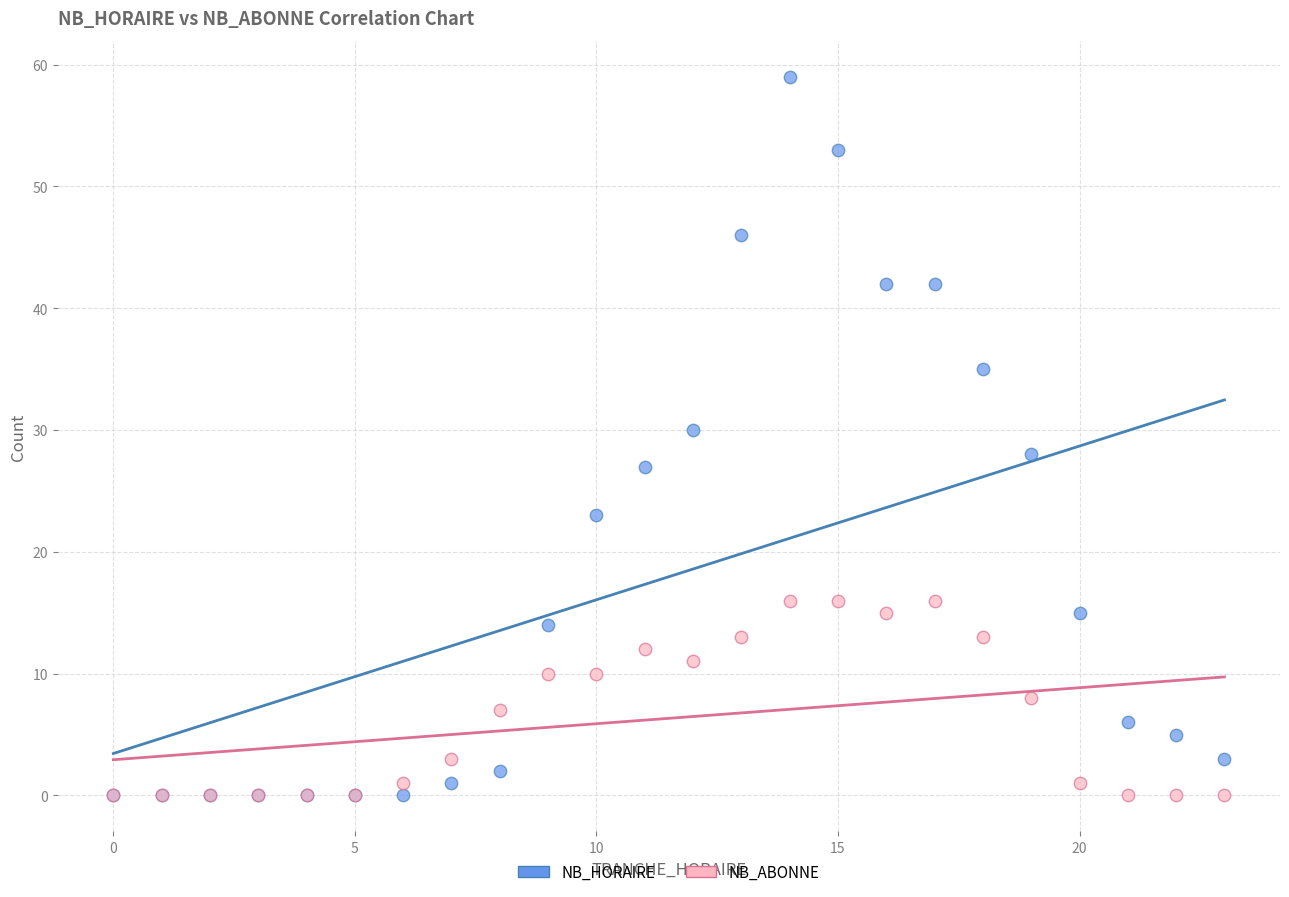

What are all the series names shown in the legend?

NB_HORAIRE, NB_ABONNE